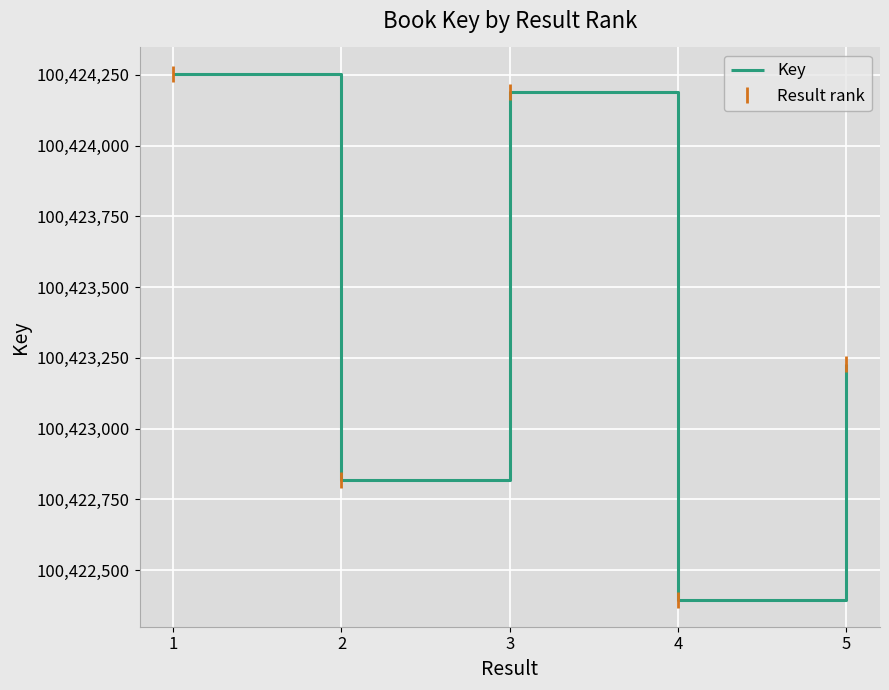

How many values in the Result rank series exceed 100423229?

2